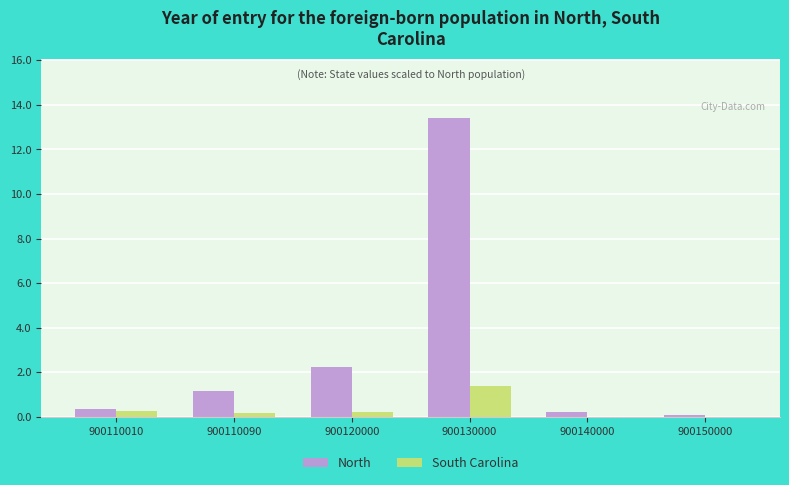

What is the maximum value shown in the chart?

13.4